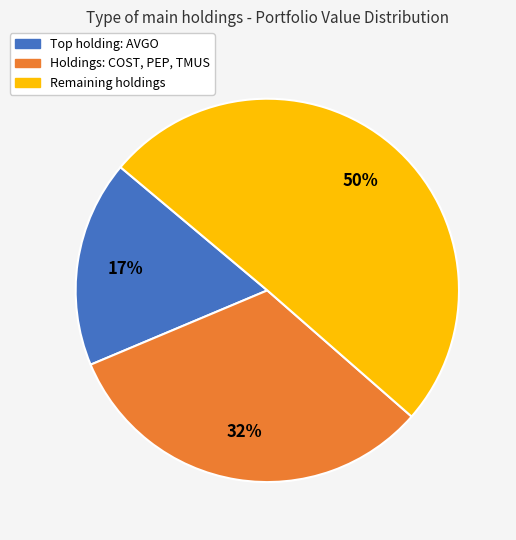

To the nearest percent, what is the difference between the largest and smallest slice percentages?

33%